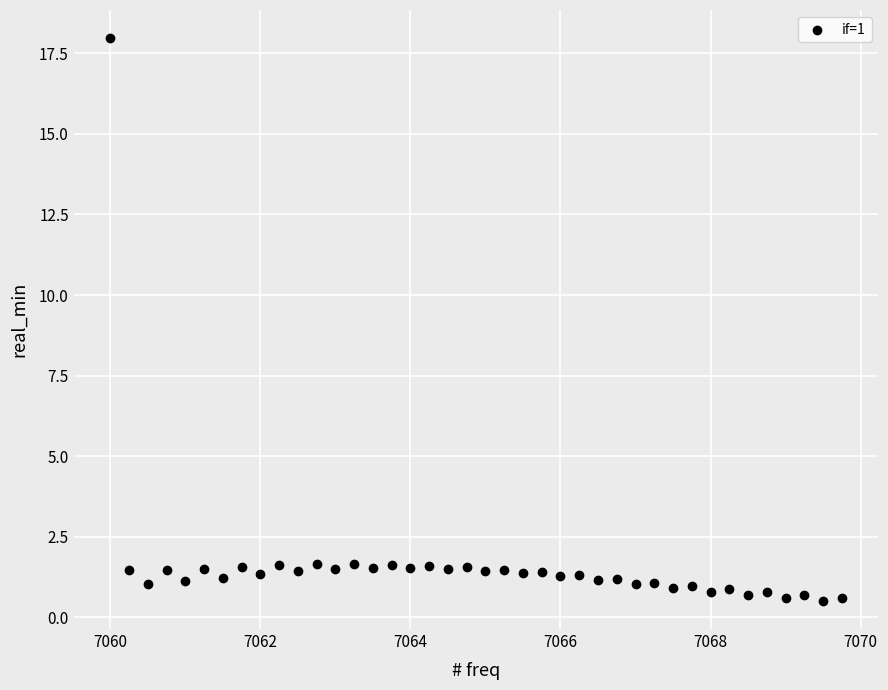

What is the range of Y values (max minus min)?

17.5